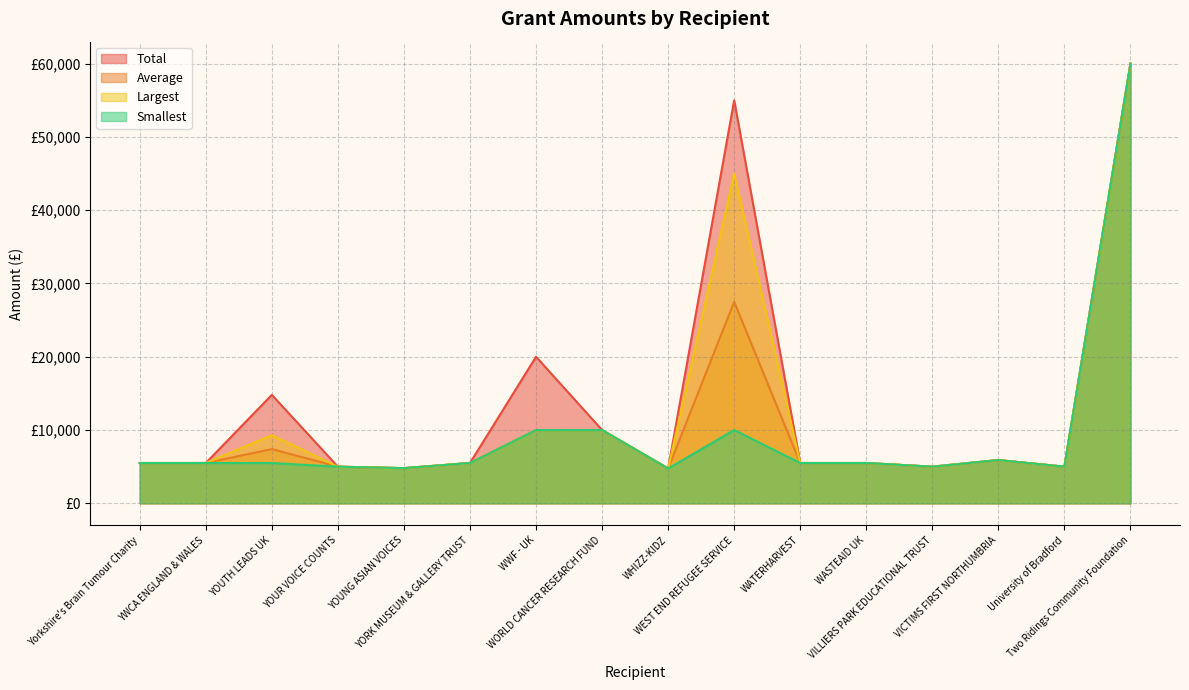

What is the average value of the Smallest series?

9591